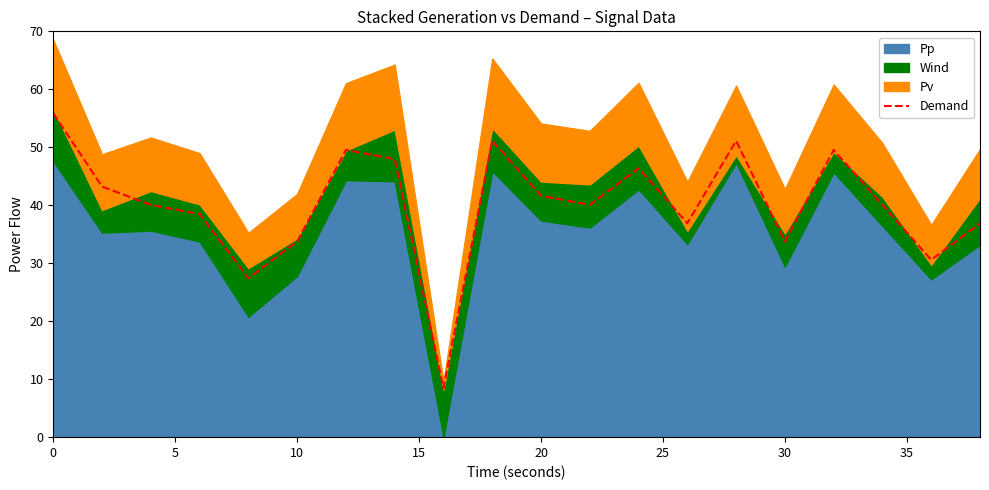

What is the lowest value of the Demand series?

8.5